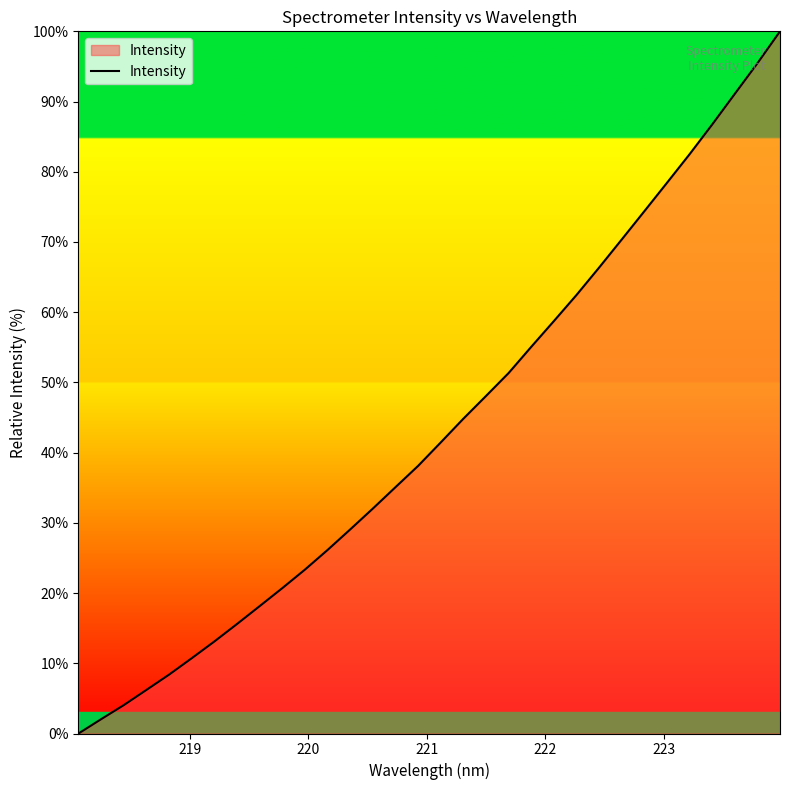

What is the difference between the maximum and minimum values?

100.0